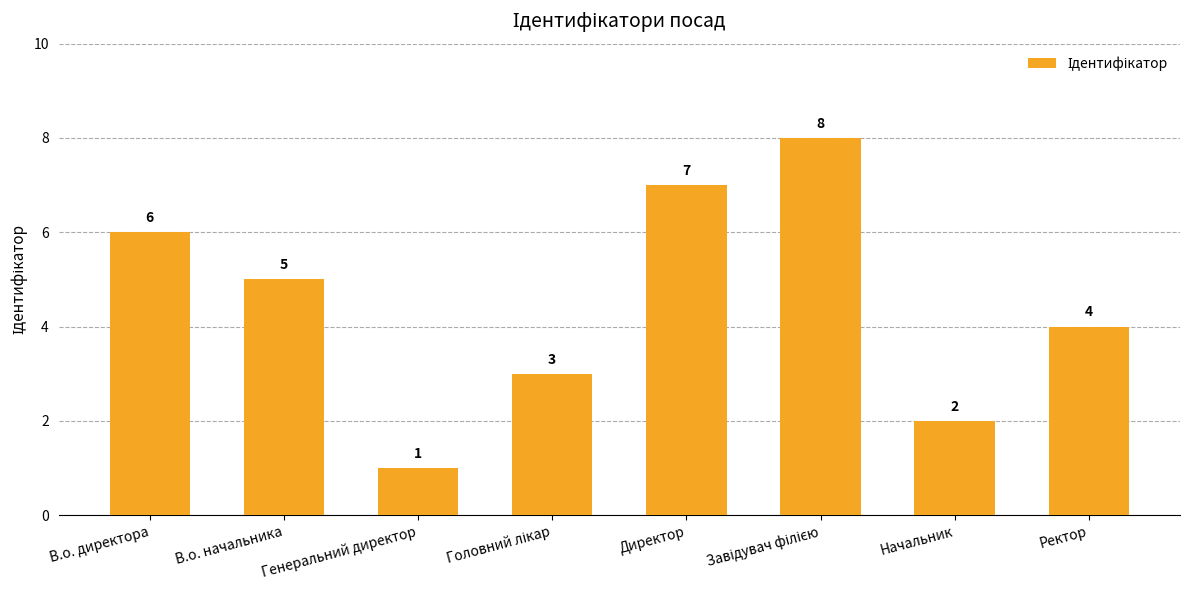

The value at В.о. директора is 6. True or false?

True